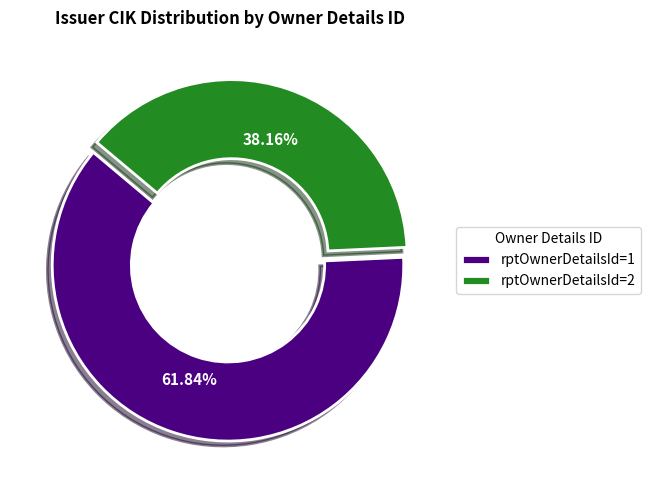

What is the ratio of the value at rptOwnerDetailsId=1 to the value at rptOwnerDetailsId=2?

1.6